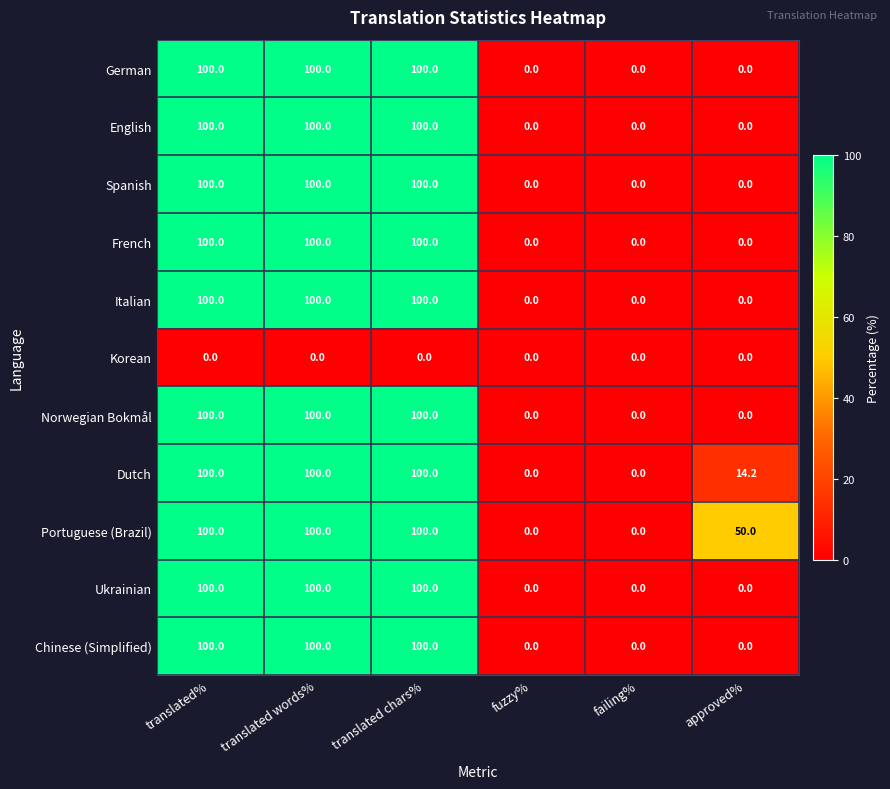

True or false: Spanish has a value of 0.0 at failing%.

True